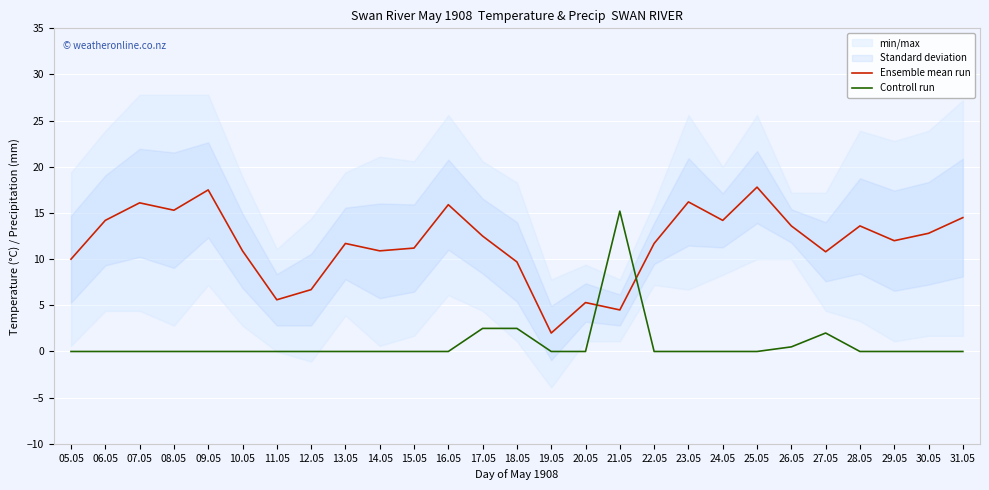

Where is the first local maximum for Ensemble mean run?

07.05